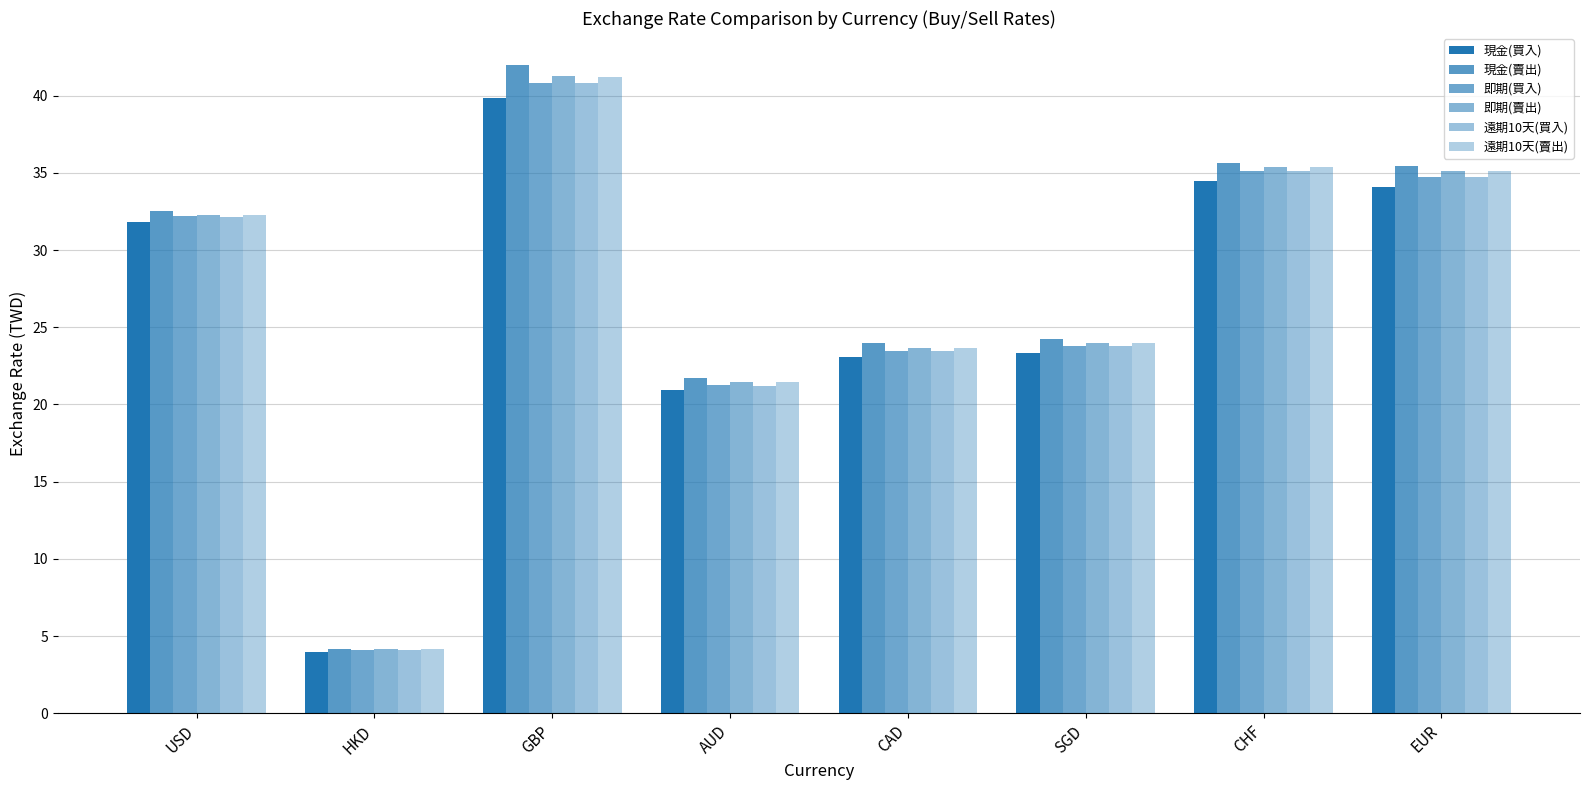

True or false: 即期(買入) has a value of 41.4 at SGD.

False